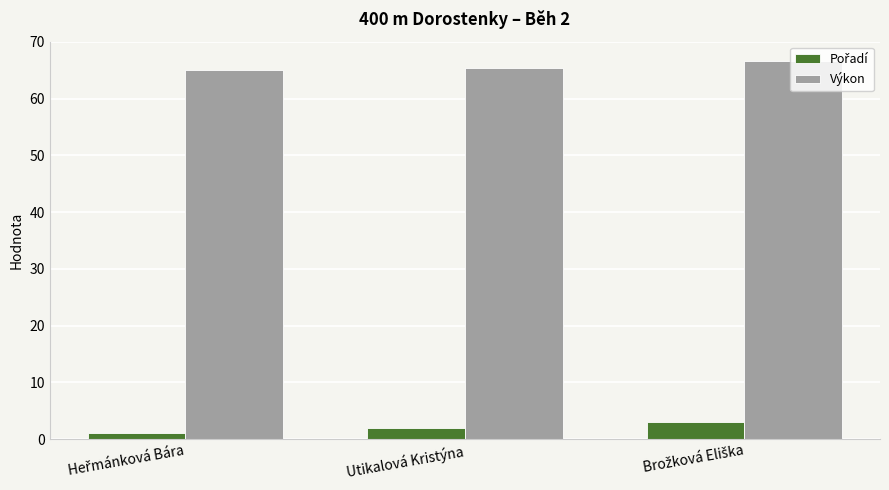

Does the chart contain any negative values?

No